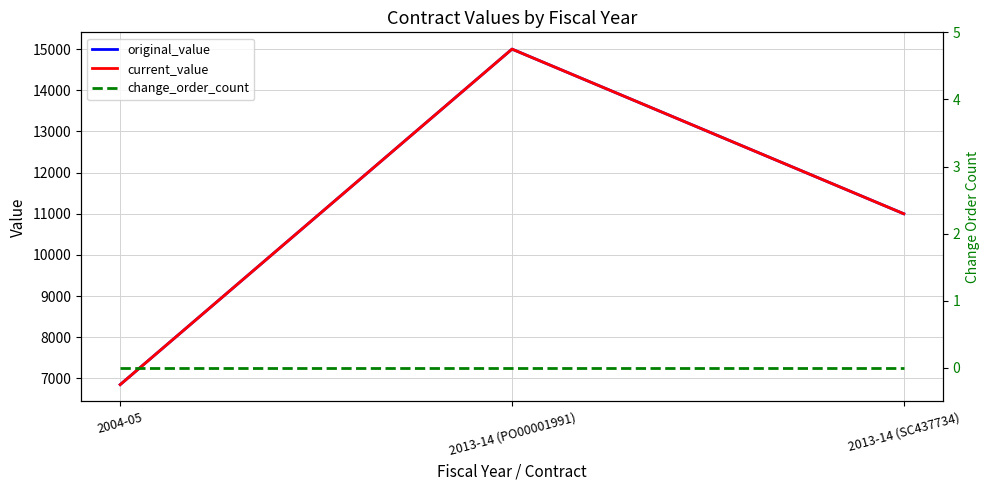

Count the original_value values in the range 6850 to 15000.

3